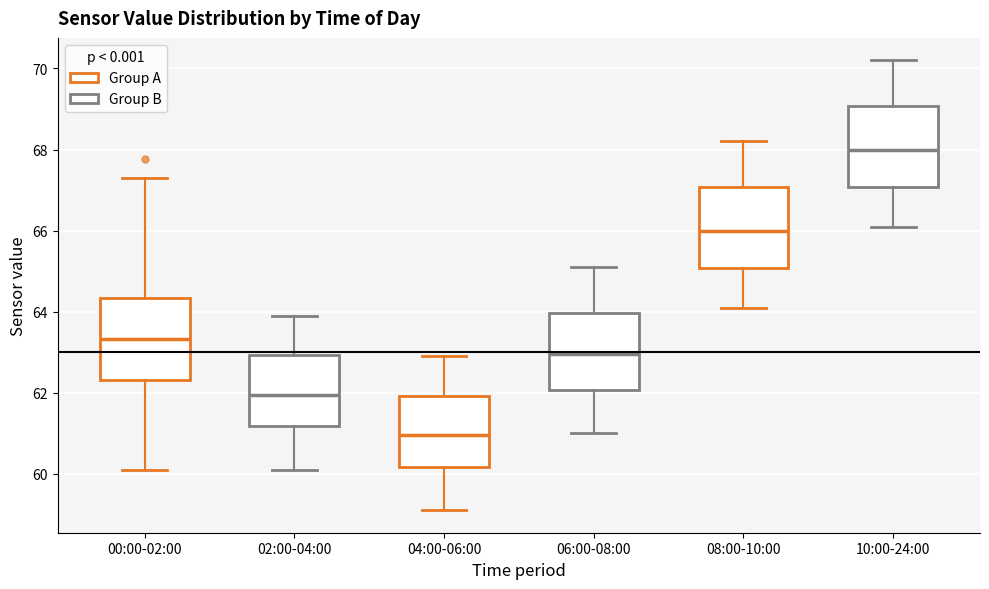

Which box's median line is the lowest?

04:00-06:00